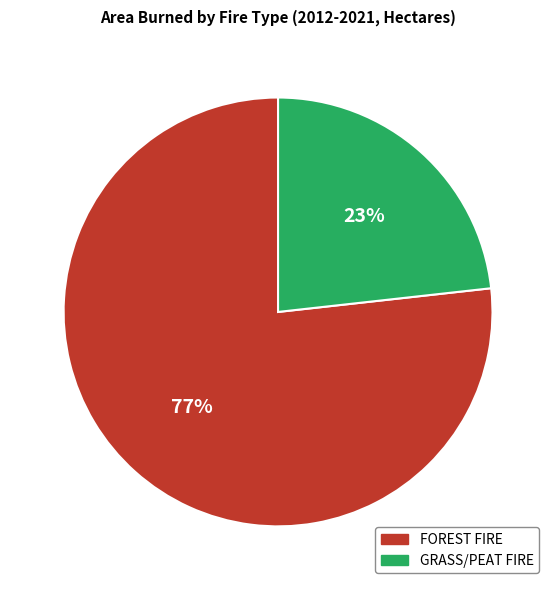

How many segments does this pie chart have?

2